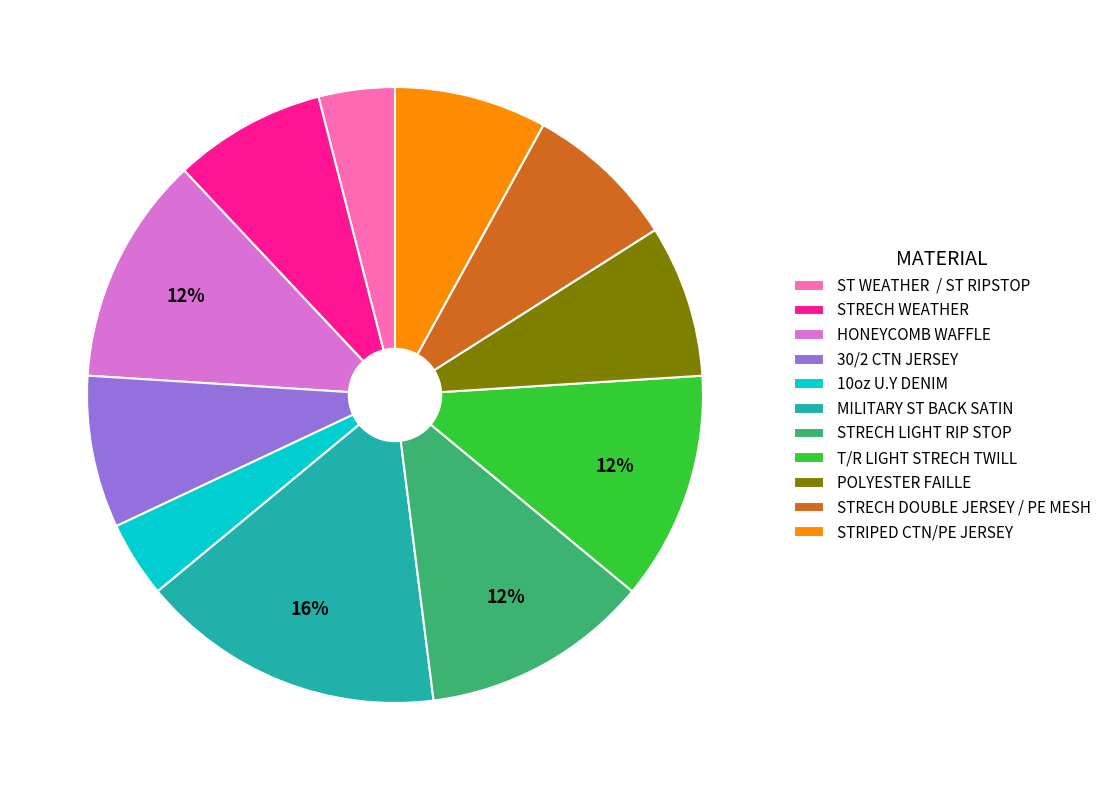

What is the largest slice in the pie chart?

MILITARY ST BACK SATIN